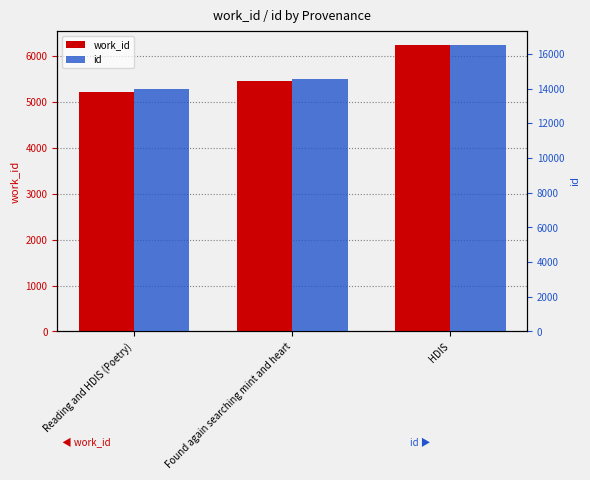

What are all the series names shown in the legend?

work_id, id